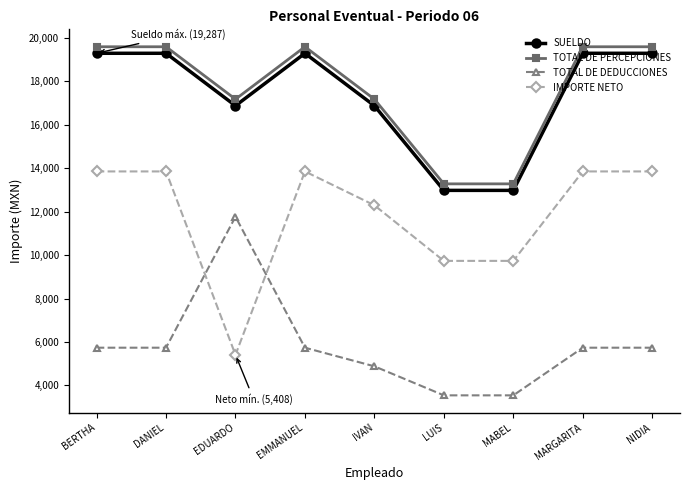

What is the value of the SUELDO point at the 2nd from the left?

19287.3